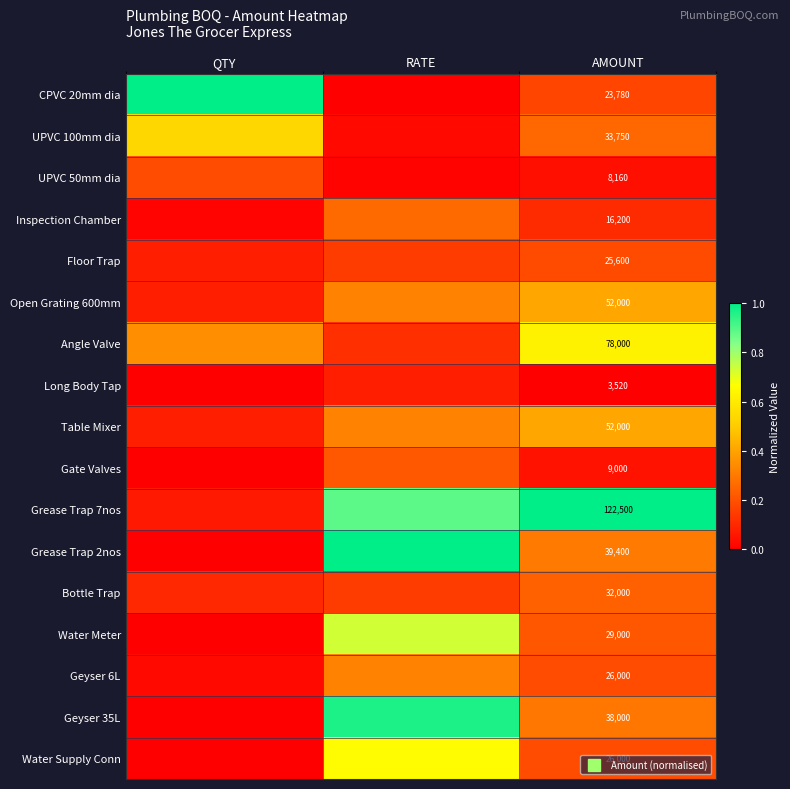

Count the number of data series in this chart.

17